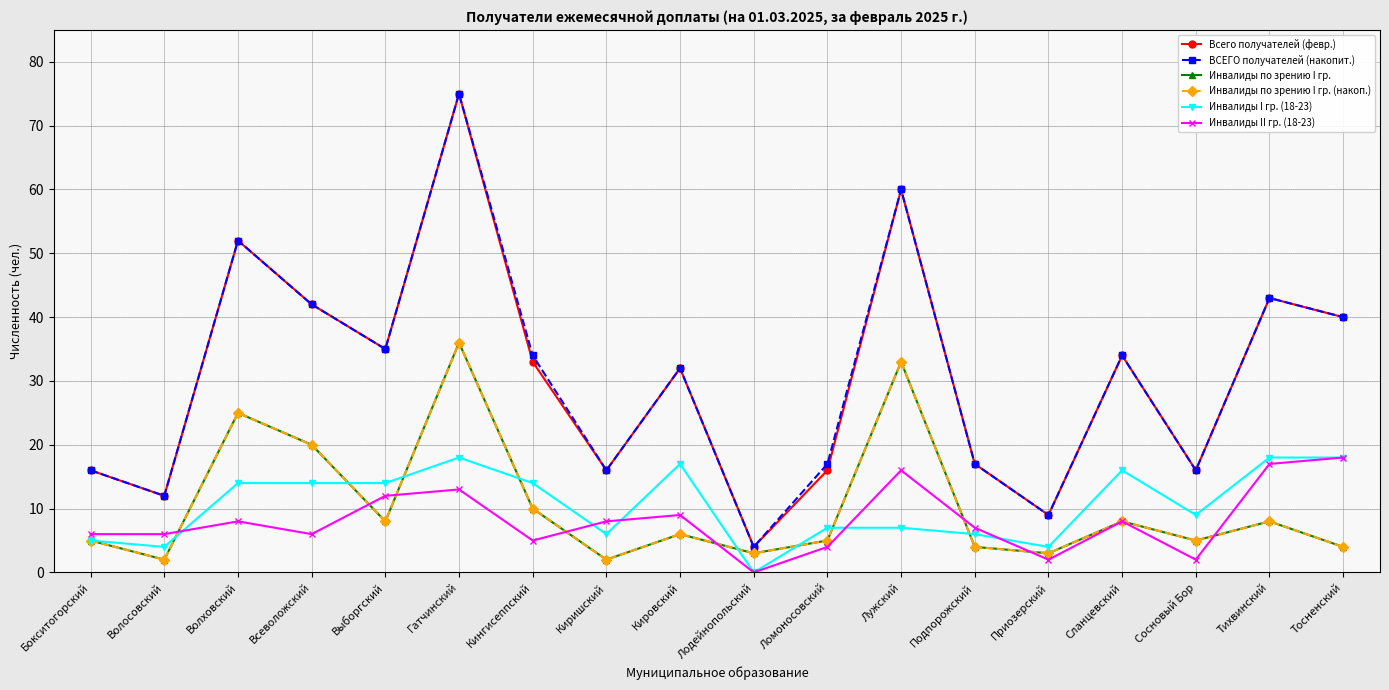

True or false: ВСЕГО получателей (накопит.) and Всего получателей (февр.) cross at least once.

False